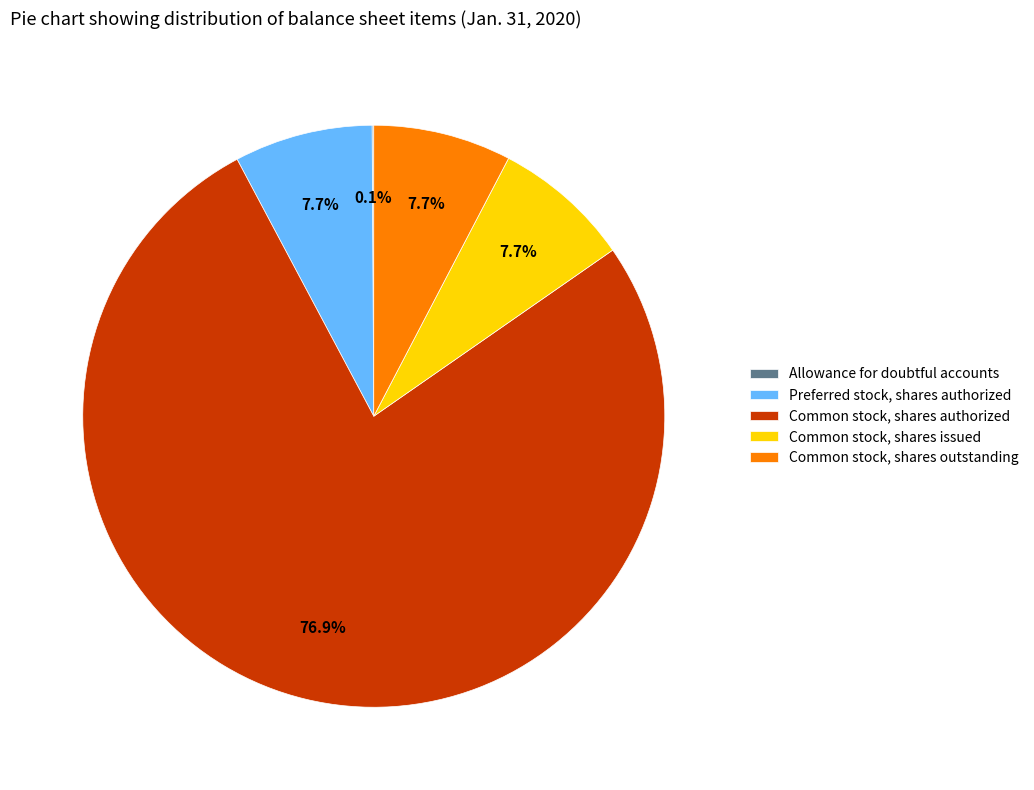

Approximately how many times larger is the value at Preferred stock, shares authorized compared to Common stock, shares authorized?

0.1